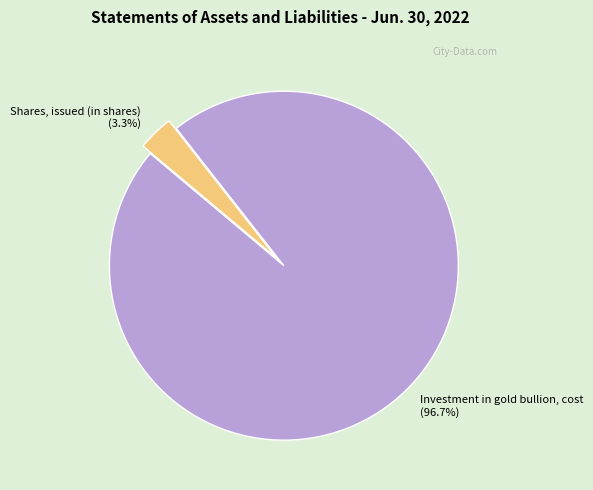

Which slice is the smallest?

Shares, issued (in shares) (3.3%)